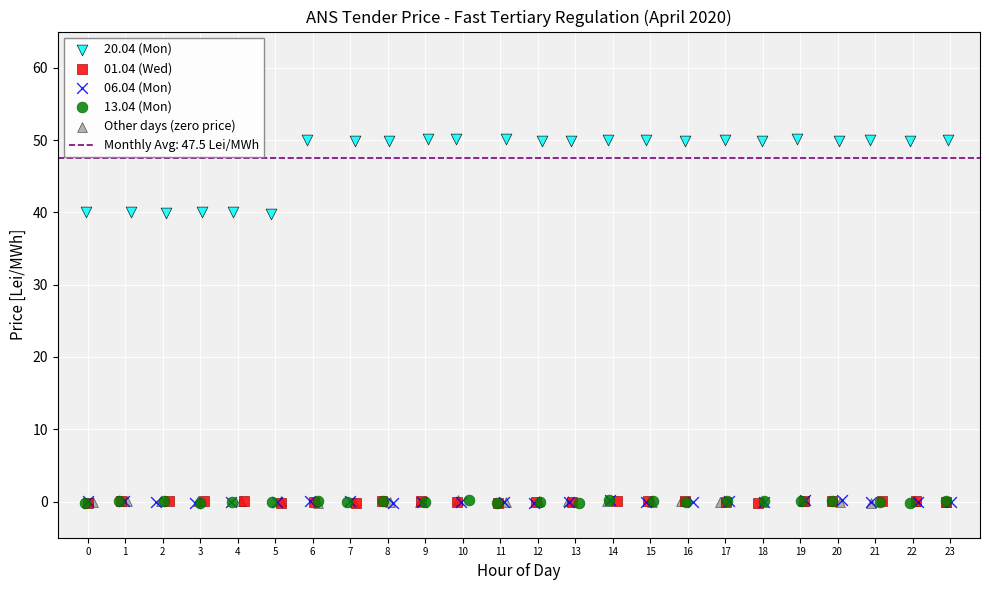

Which series reaches the maximum Y coordinate?

20.04 (Mon)